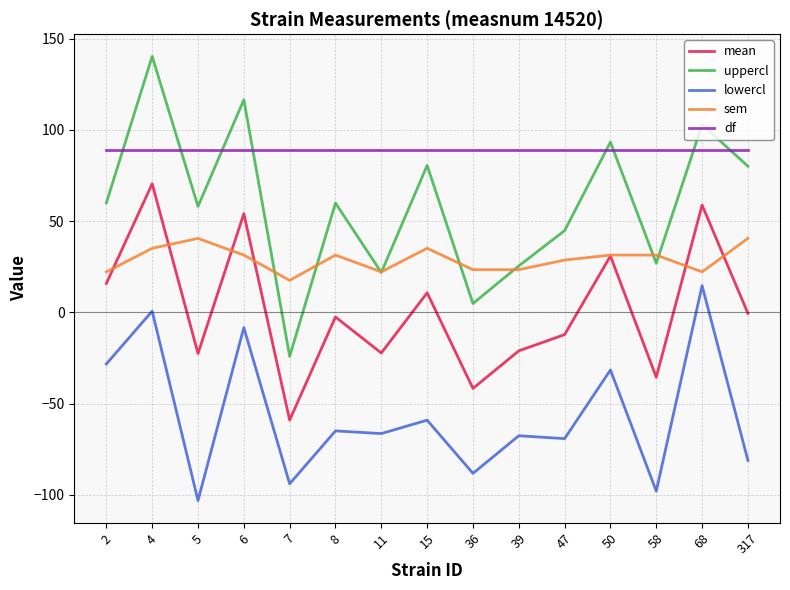

Which series changed the most between 5 and 7?

uppercl